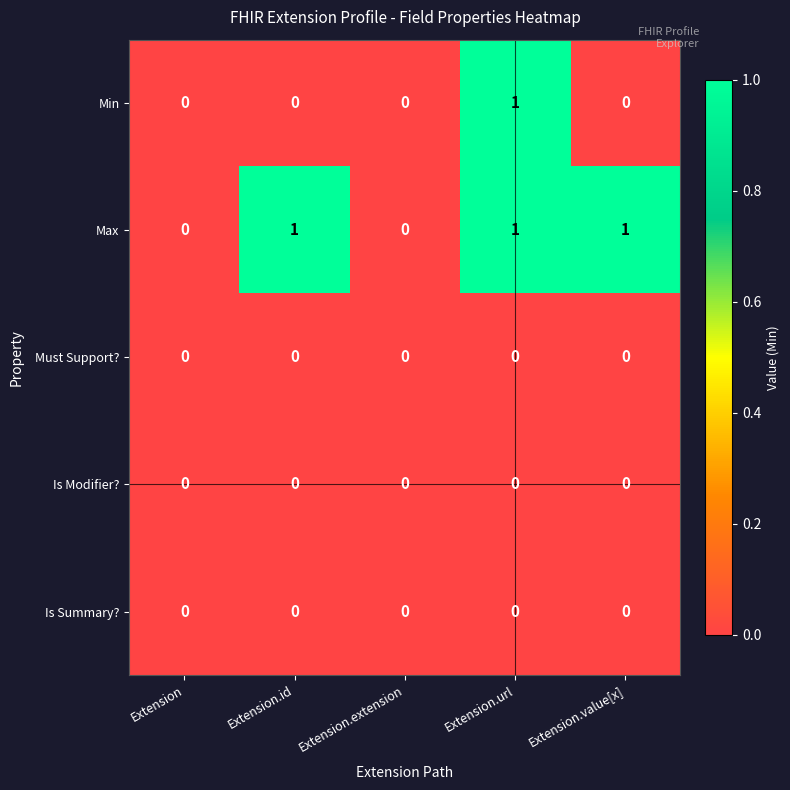

How many series are shown in this chart?

5